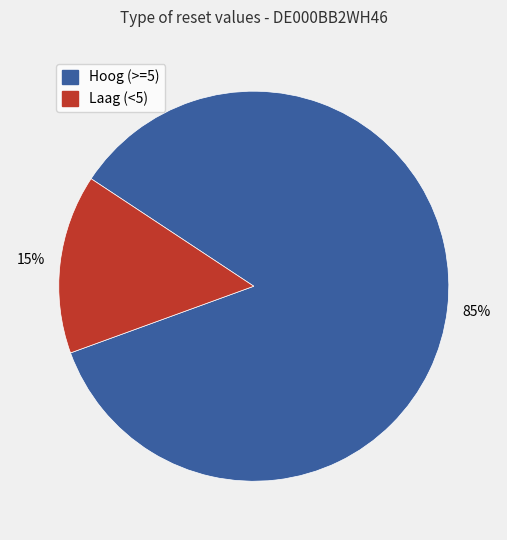

Does any single category account for the majority?

Yes